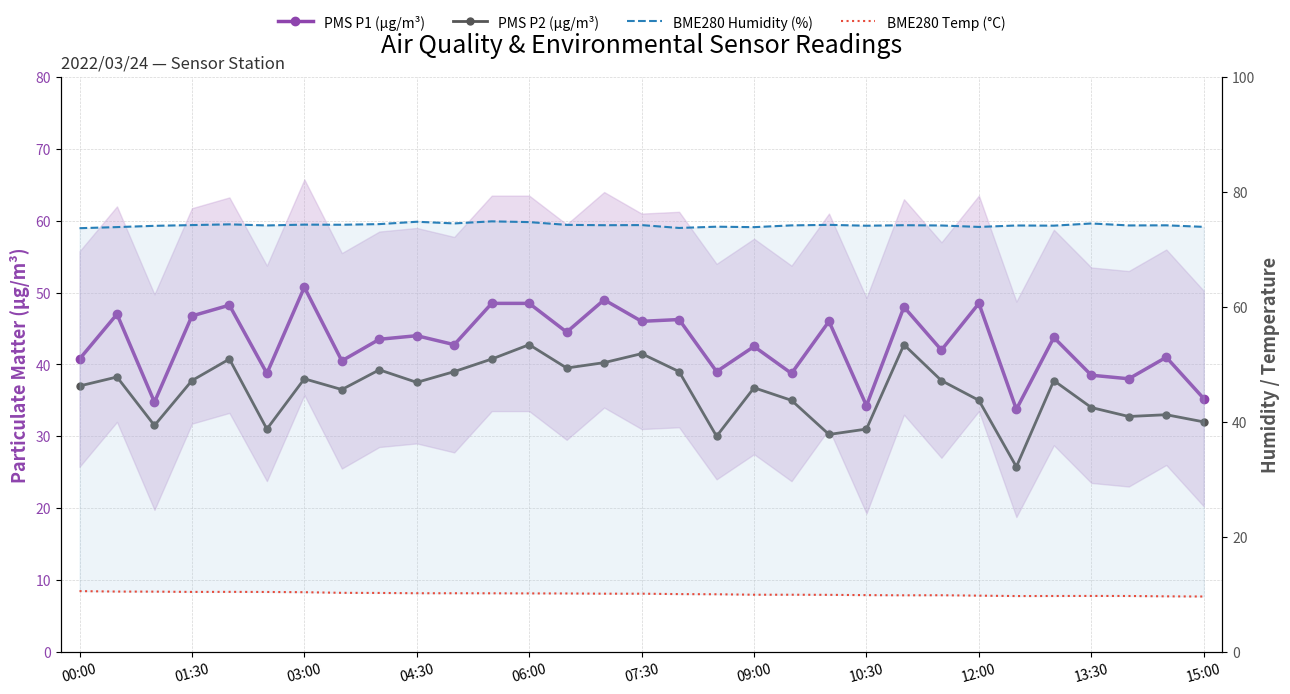

True or false: PMS P2 (µg/m³) and BME280 Humidity (%) cross at least once.

False